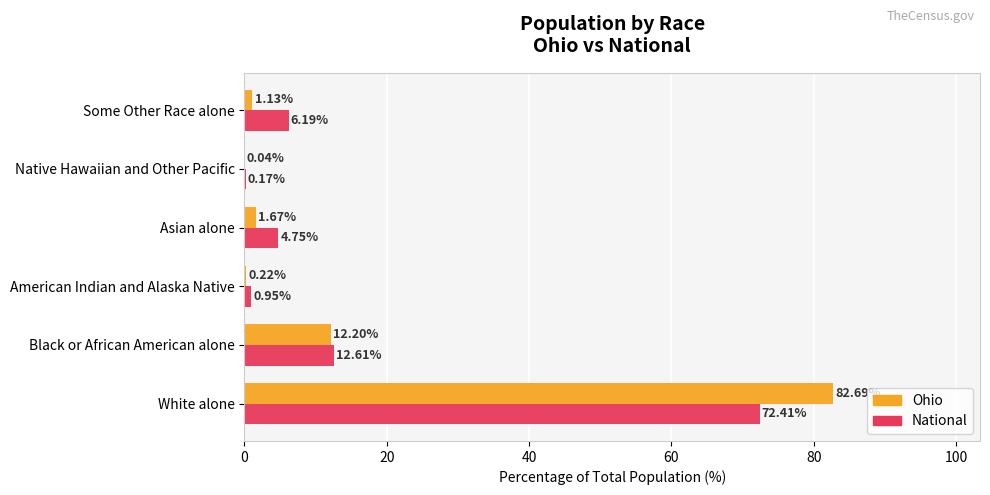

Is the value of National at Black or African American alone greater than the value of Ohio at White alone?

No